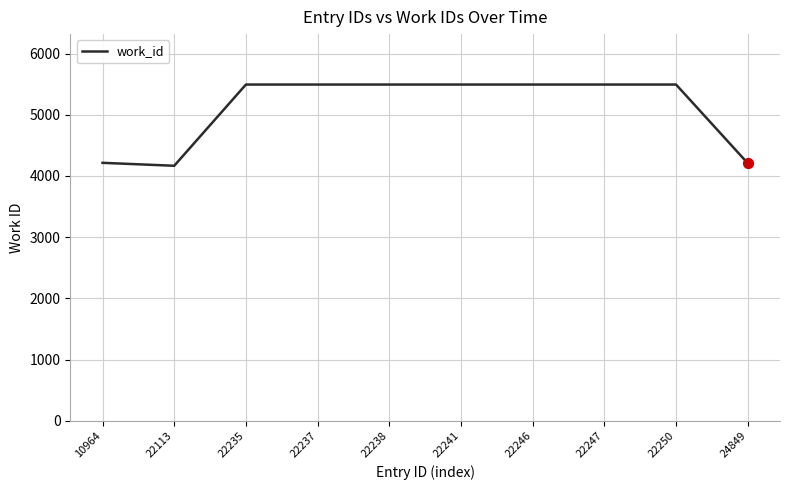

What is the ratio of the value at 10964 to the value at 22113?

1.0